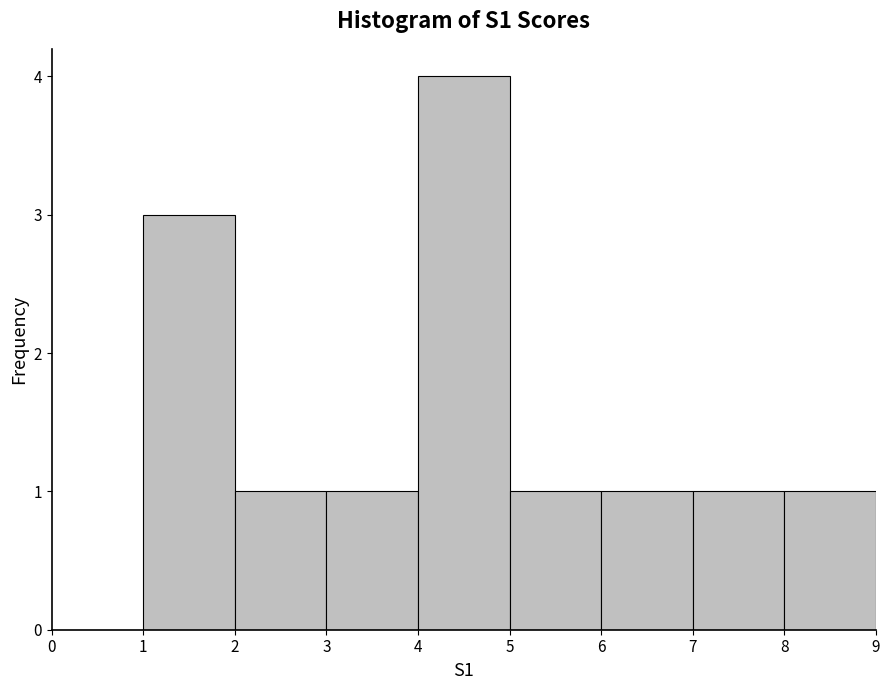

Reading left to right, transcribe this chart: for each bar, give the range it covers on the x-axis and its height. The values are not printed on the chart, so give them approximately, as read against the axis.

0 to 1: 0
1 to 2: 3
2 to 3: 1
3 to 4: 1
4 to 5: 4
5 to 6: 1
6 to 7: 1
7 to 8: 1
8 to 9: 1